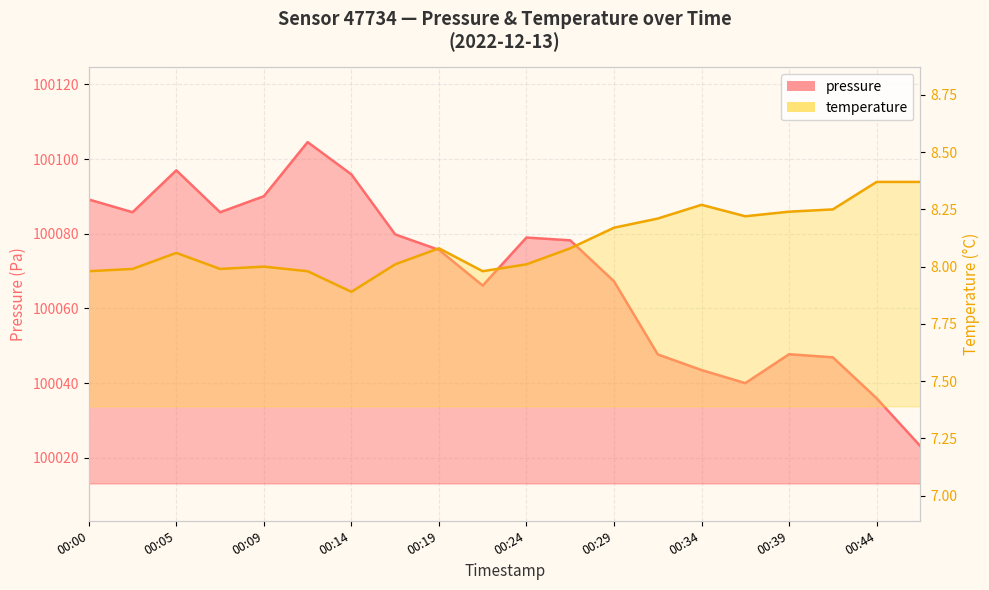

What is the spread (max minus min) of values at 00:09?

100082.1